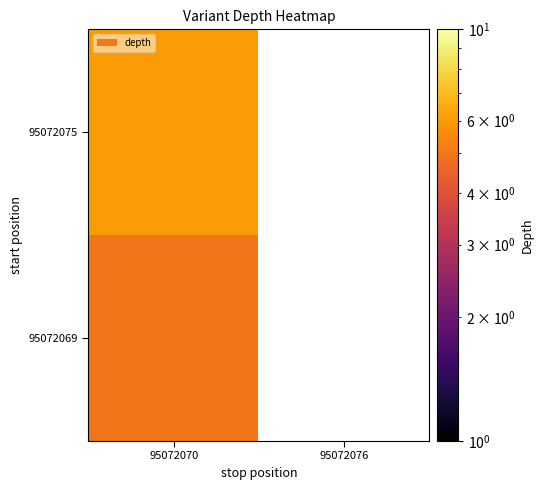

At which label is 95072075 closest to 6?

95072070